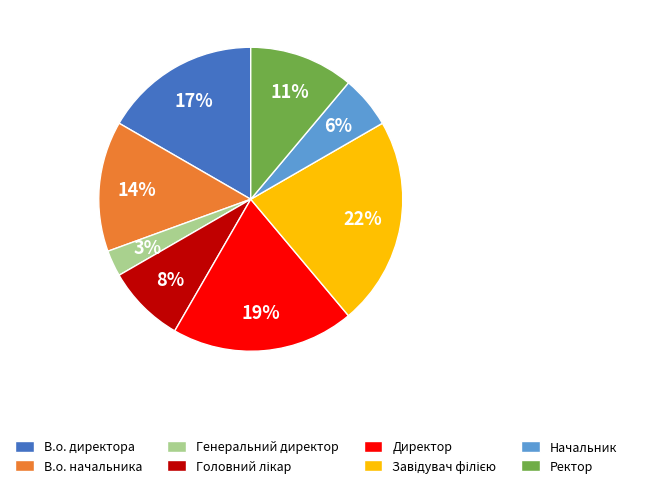

Is the sum of В.о. директора and Директор greater than half?

No